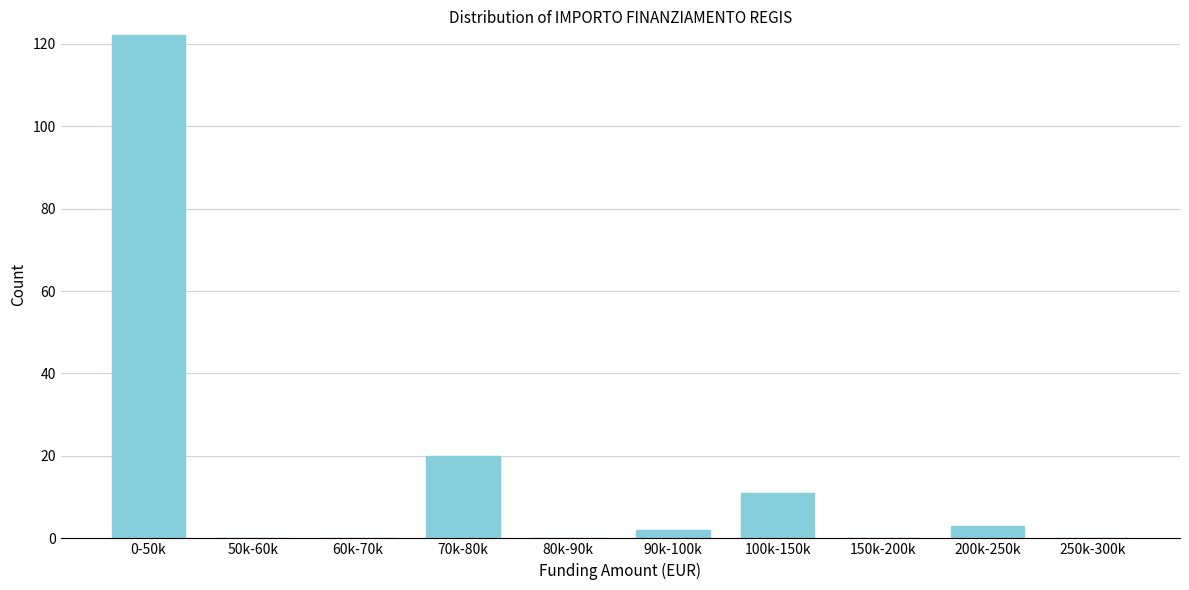

Reading right to left, what are all the values shown in this chart?

250k-300k=0	200k-250k=3	150k-200k=0	100k-150k=11	90k-100k=2	80k-90k=0	70k-80k=20	60k-70k=0	50k-60k=0	0-50k=122